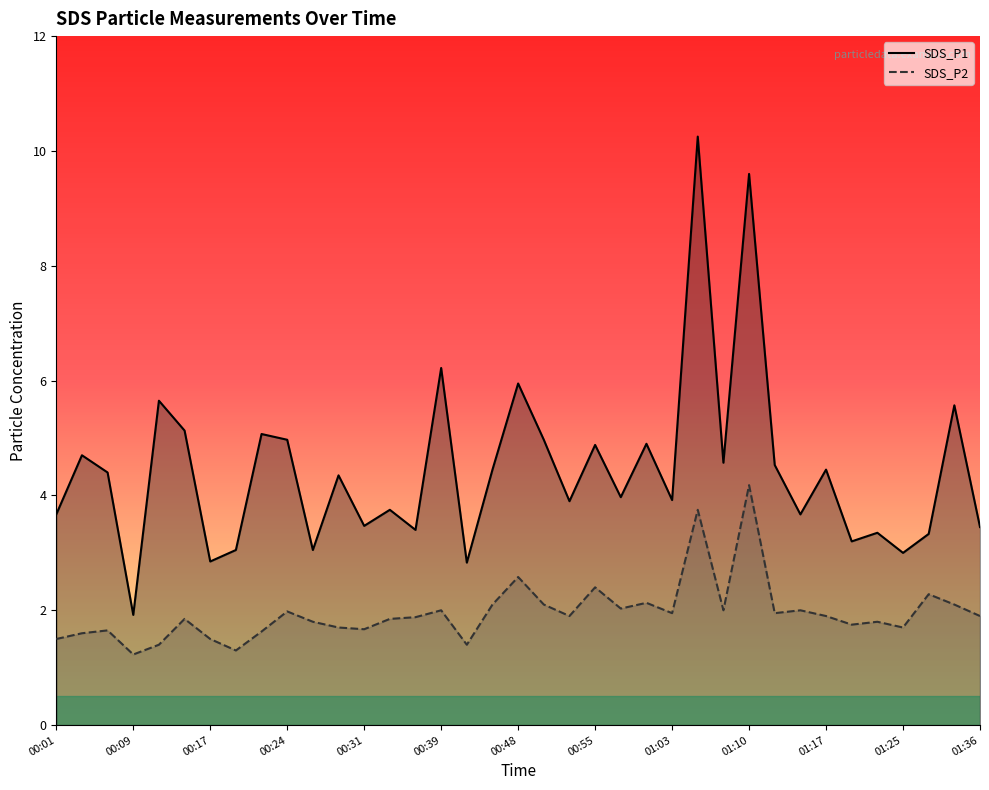

True or false: SDS_P2 and SDS_P1 intersect in this chart.

False